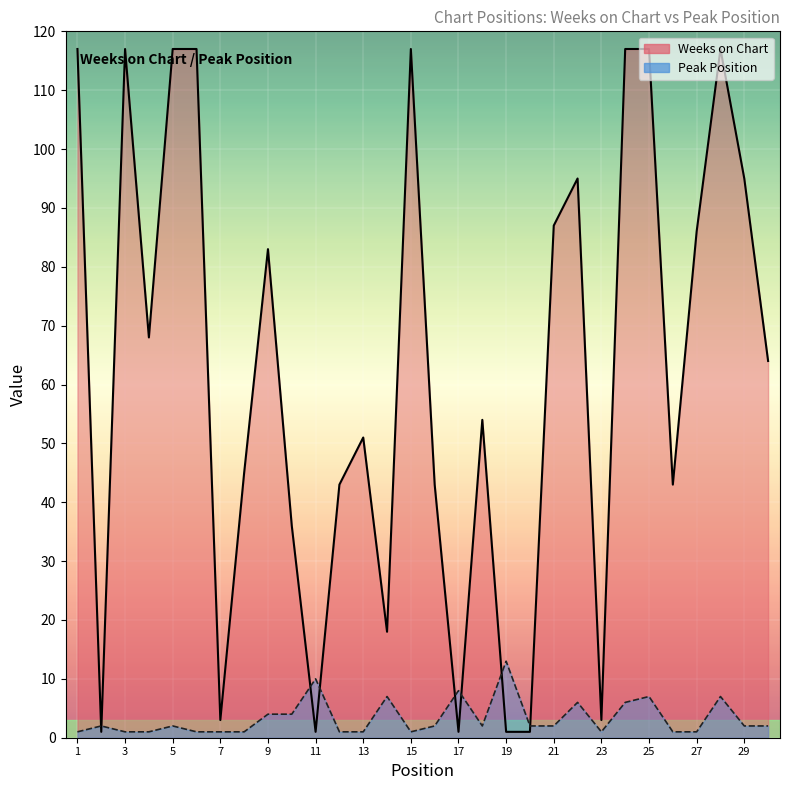

Between which two adjacent categories do Peak Position and Weeks on Chart first intersect?

1 and 2